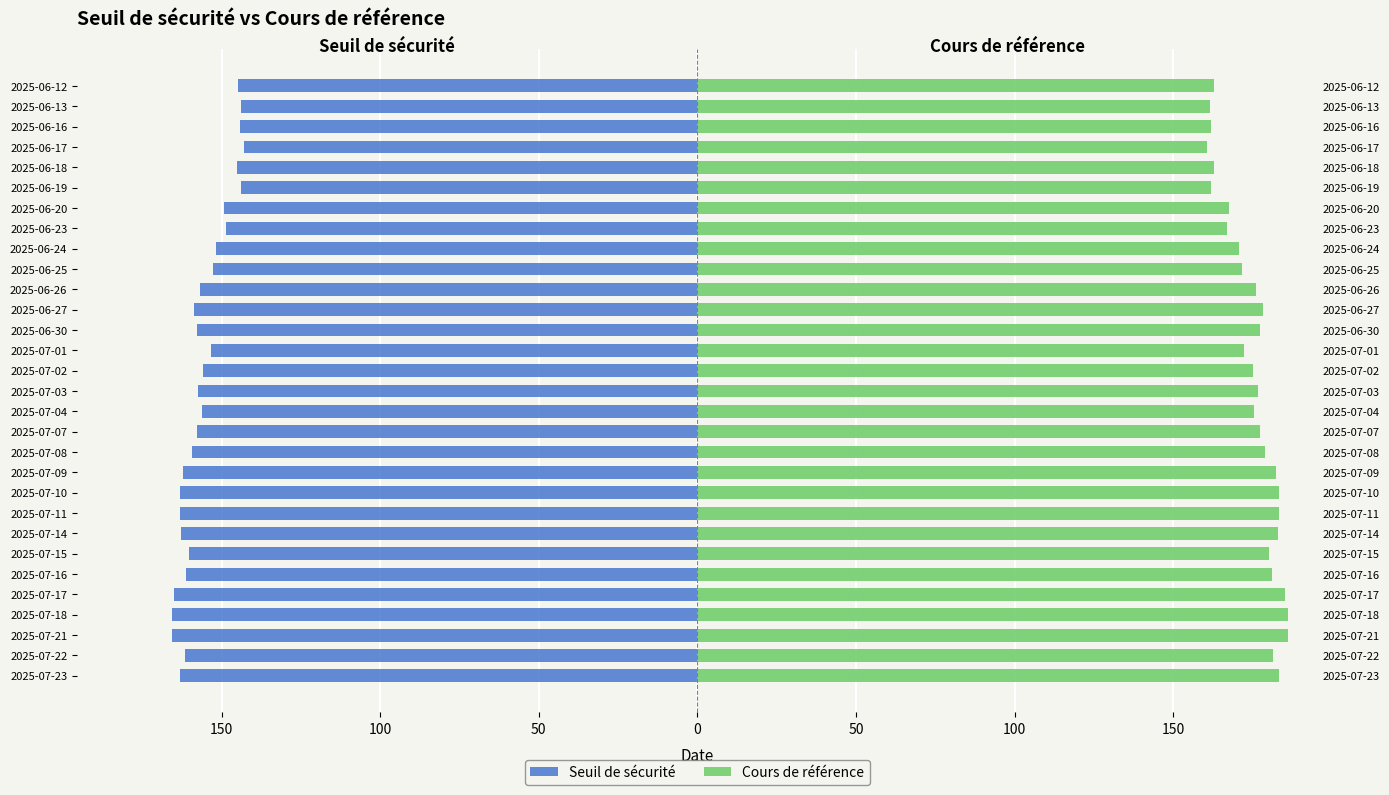

Is the value of Cours de référence at 2025-07-21 greater than the value of Seuil de sécurité at 2025-06-30?

Yes